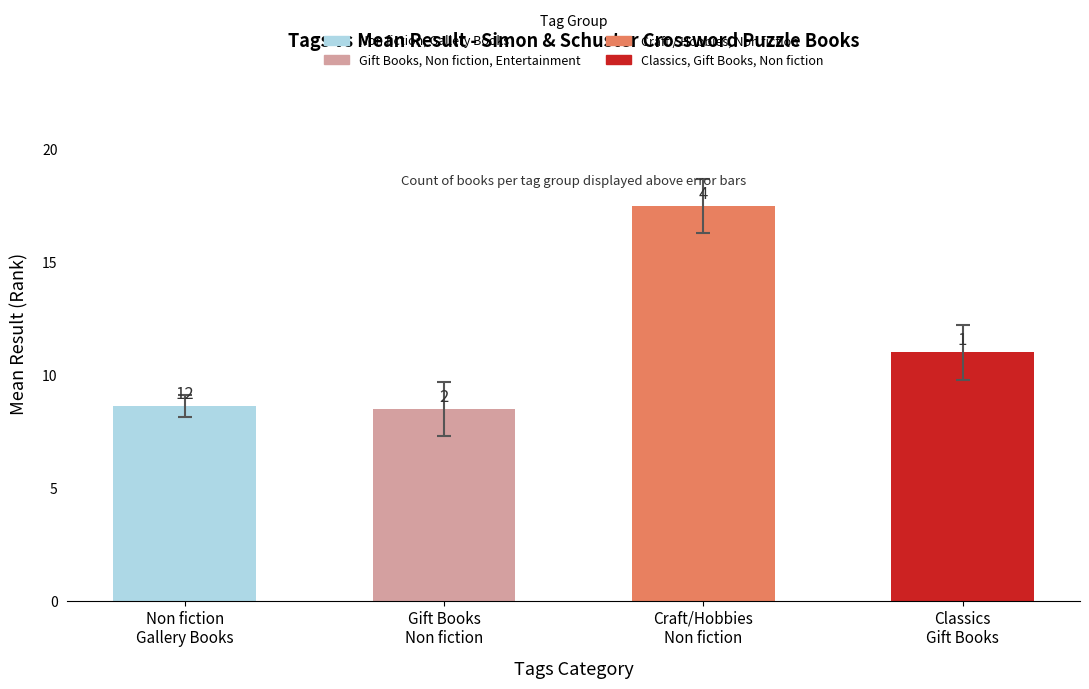

Does the chart contain any negative values?

No